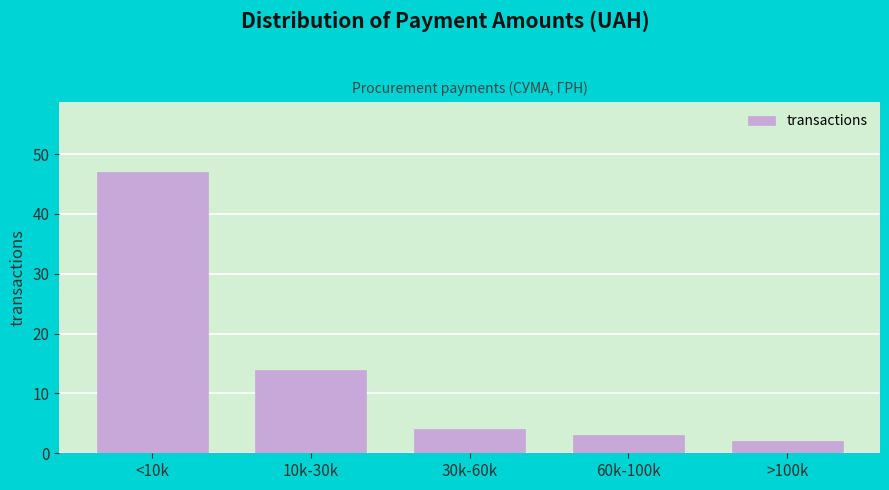

Reading left to right, extract all data points from this chart.

47	14	4	3	2